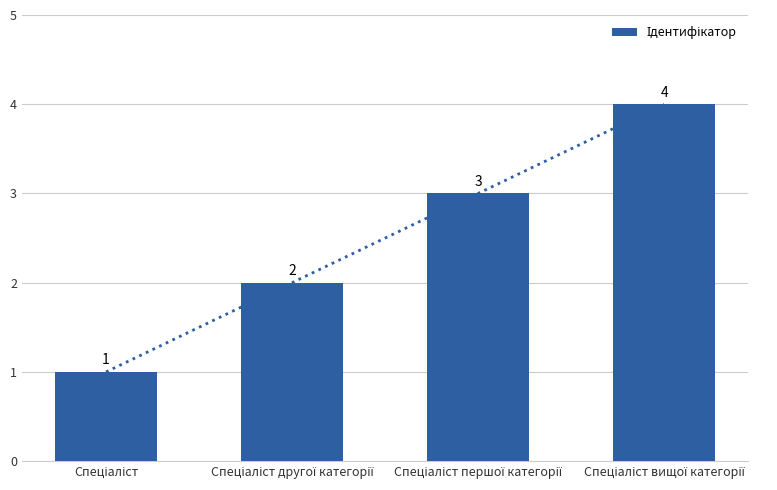

Reading left to right, extract all data points from this chart.

Спеціаліст=1	Спеціаліст другої категорії=2	Спеціаліст першої категорії=3	Спеціаліст вищої категорії=4